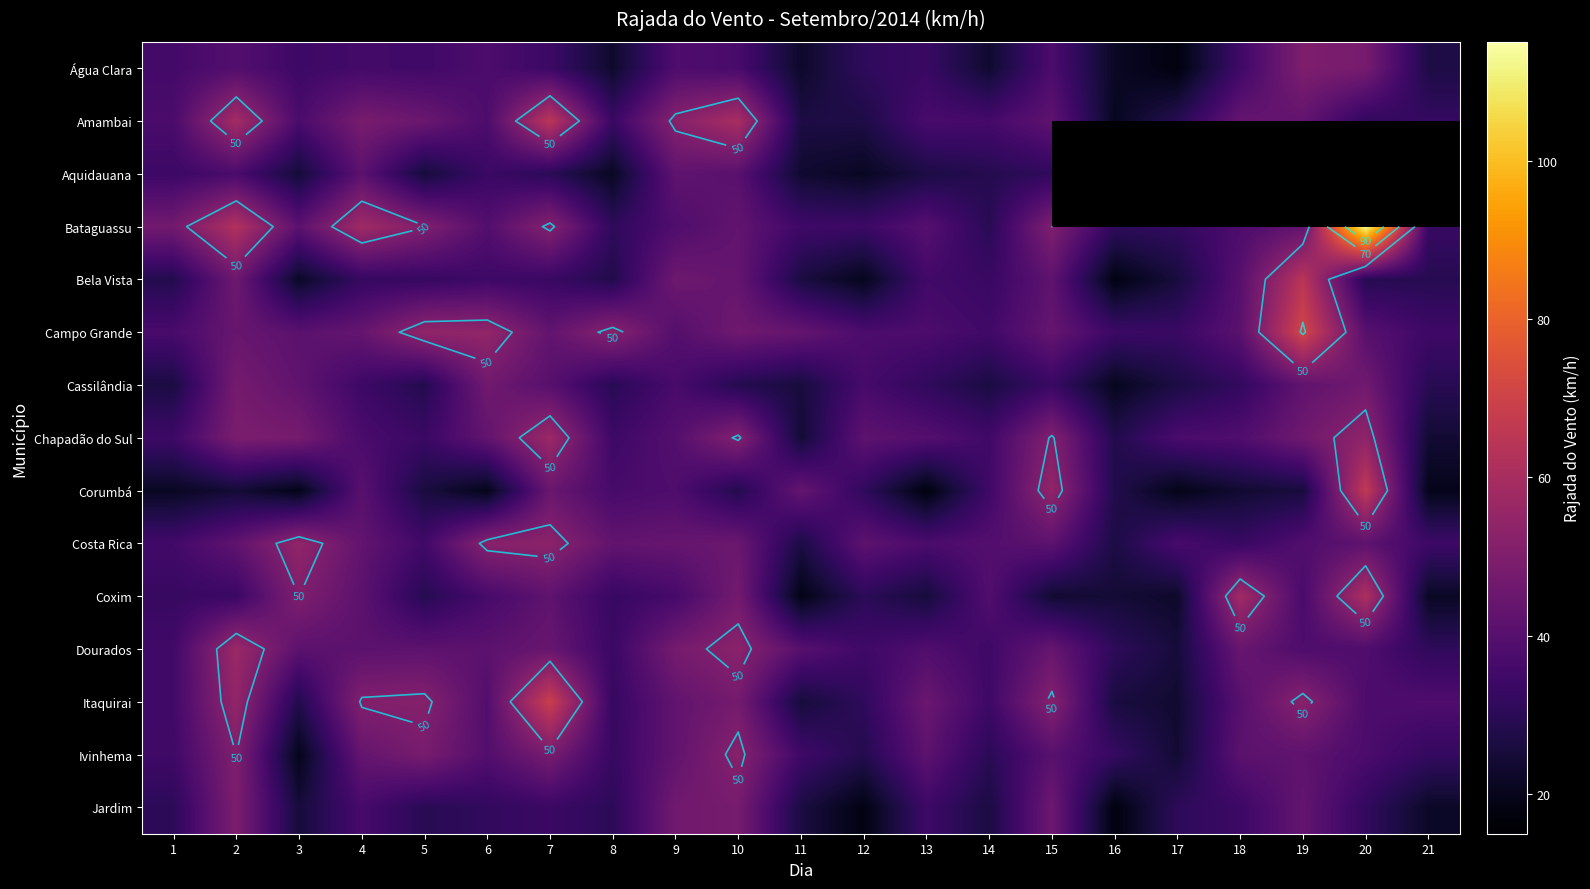

Which series has the widest spread of values?

Bataguassu